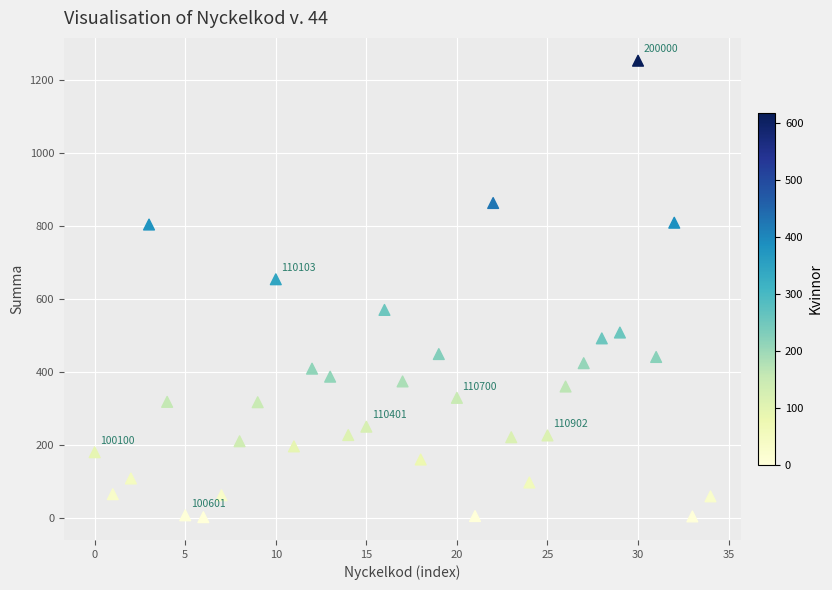

What is the range of Y values (max minus min)?

1251